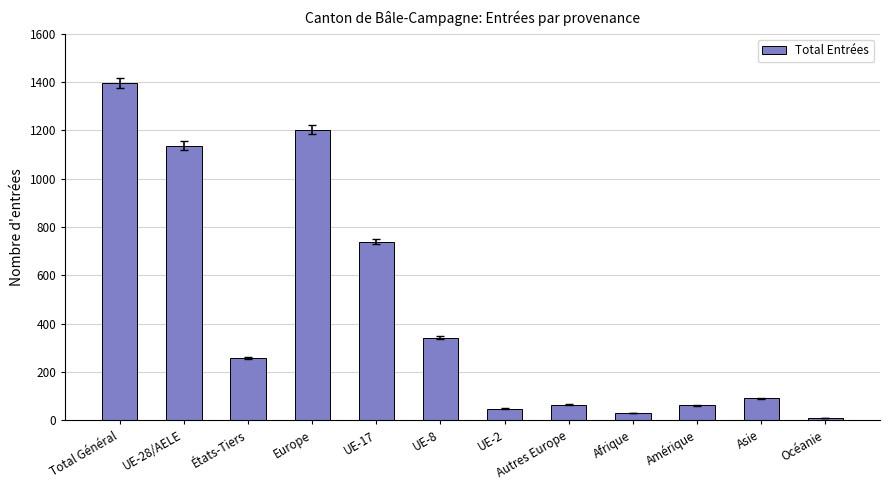

What is the sum of the values at UE-17 and Asie?

830